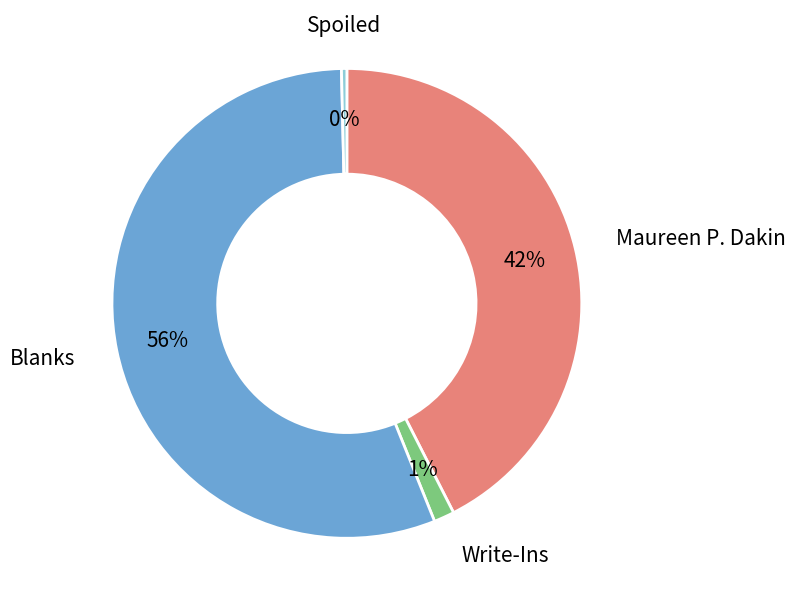

How many slices are in this pie chart?

4